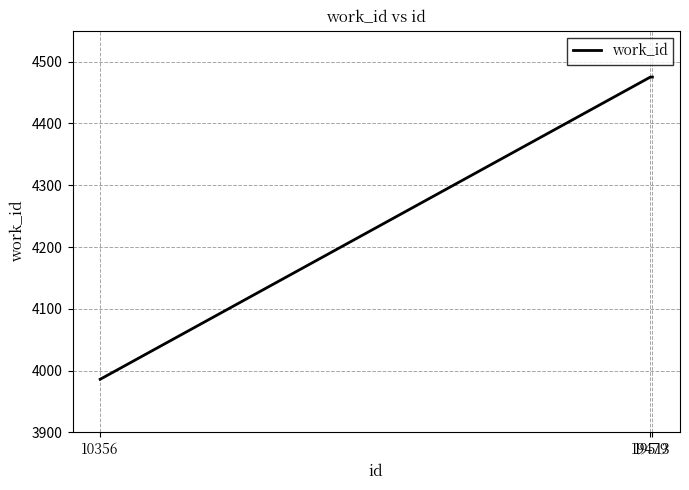

What is the smallest value displayed?

3986